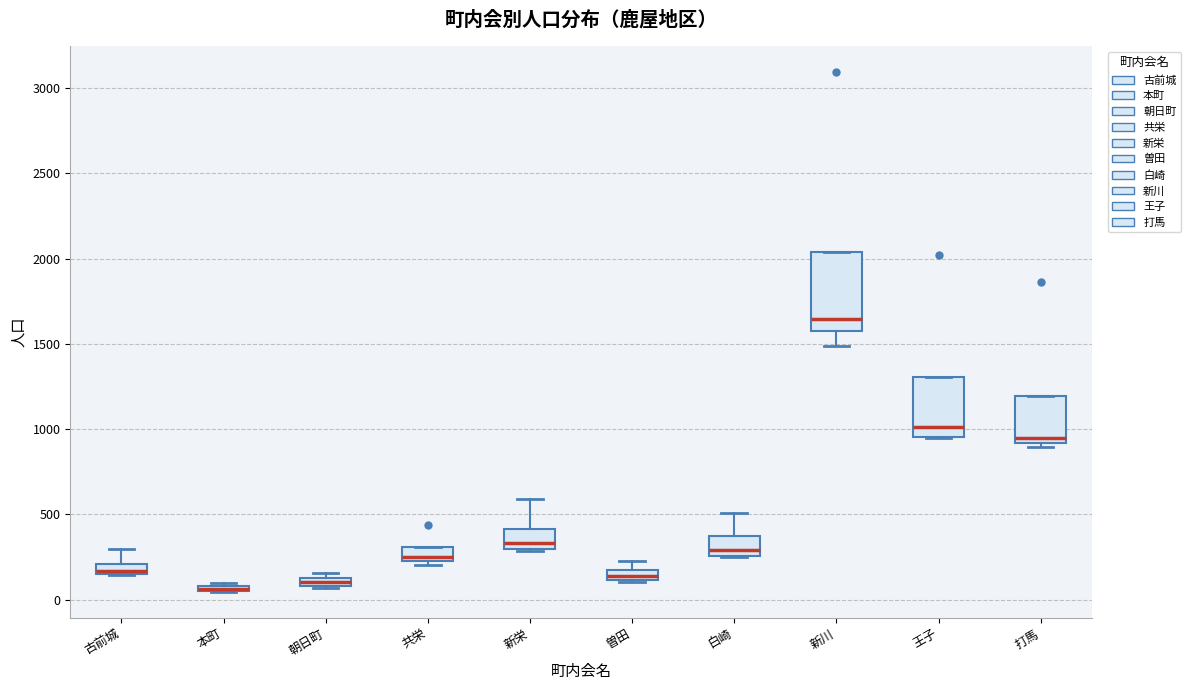

Where is the lower edge of the box for 共栄 on the y-axis? The values are not printed on the chart, so give them approximately, as read against the axis.

200